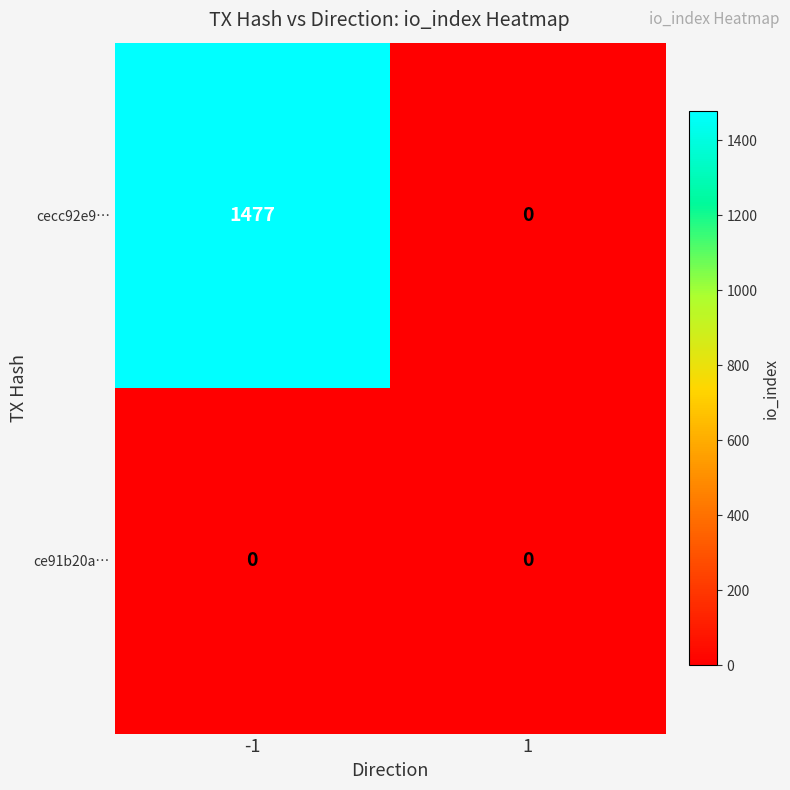

At which category is the sum across all series the highest?

-1